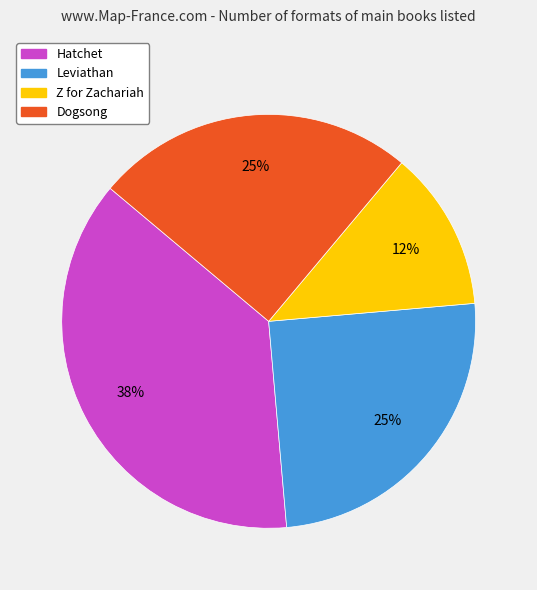

Which has a higher value, Z for Zachariah or Hatchet?

Hatchet